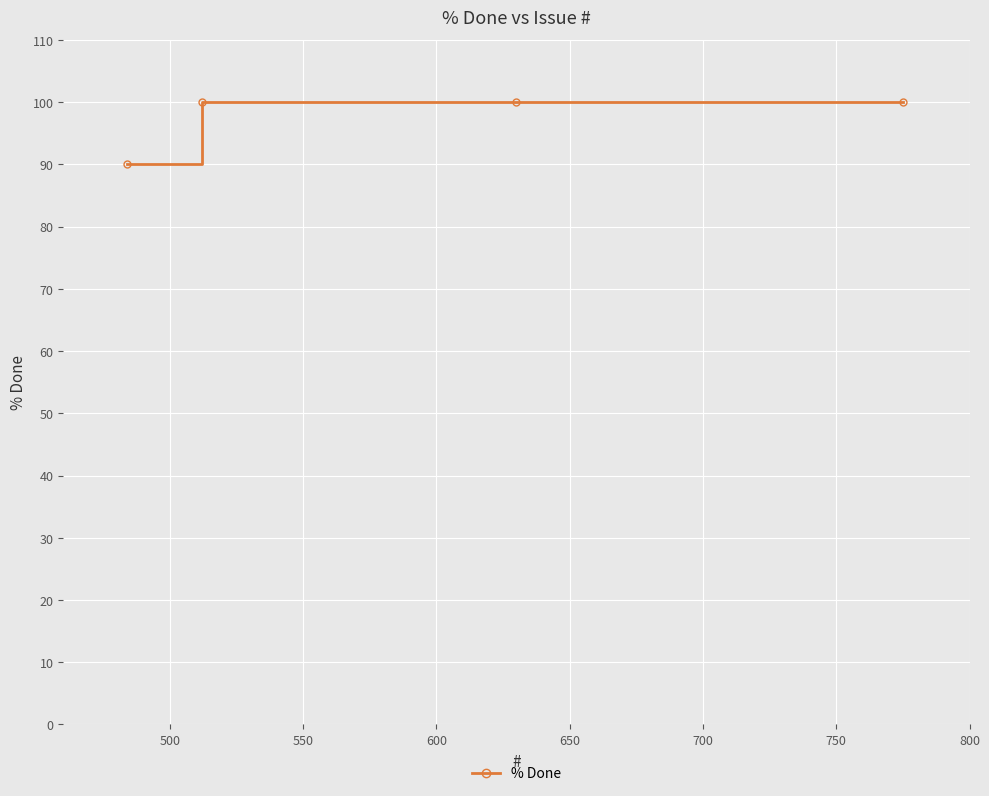

What is the average value?

98